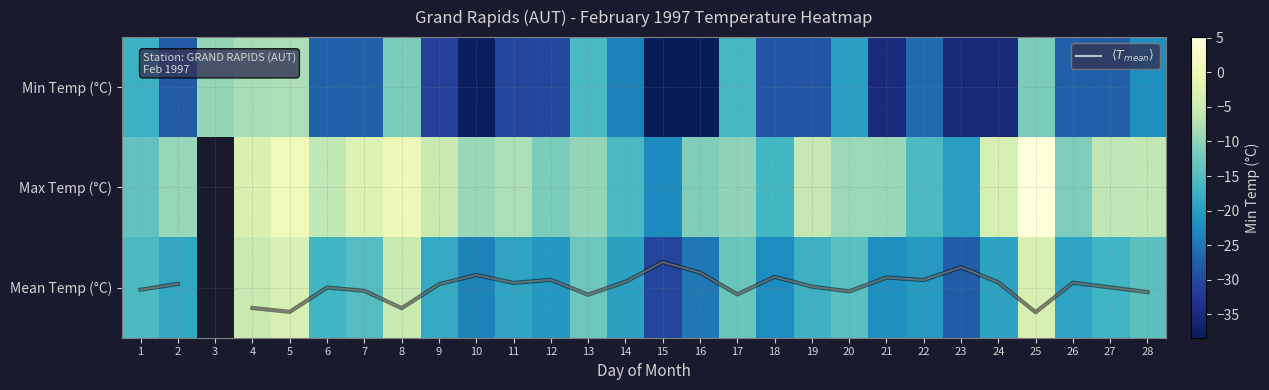

At which category does the chart reach its peak across all series?

25